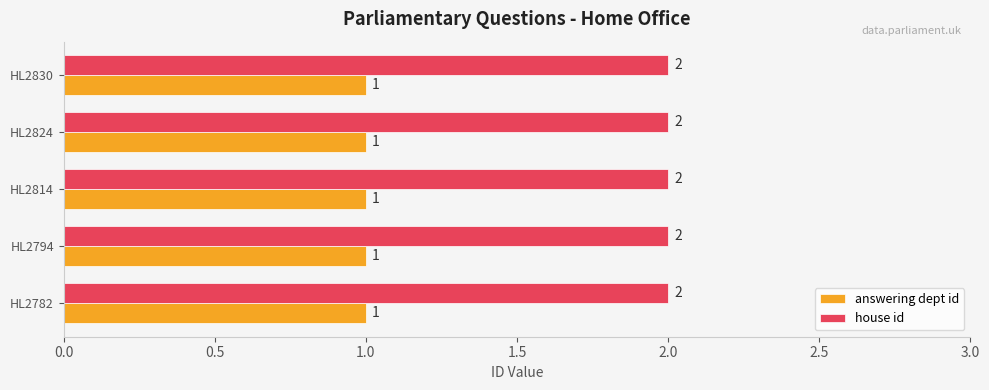

Is it true that house id equals 2 at HL2794?

True